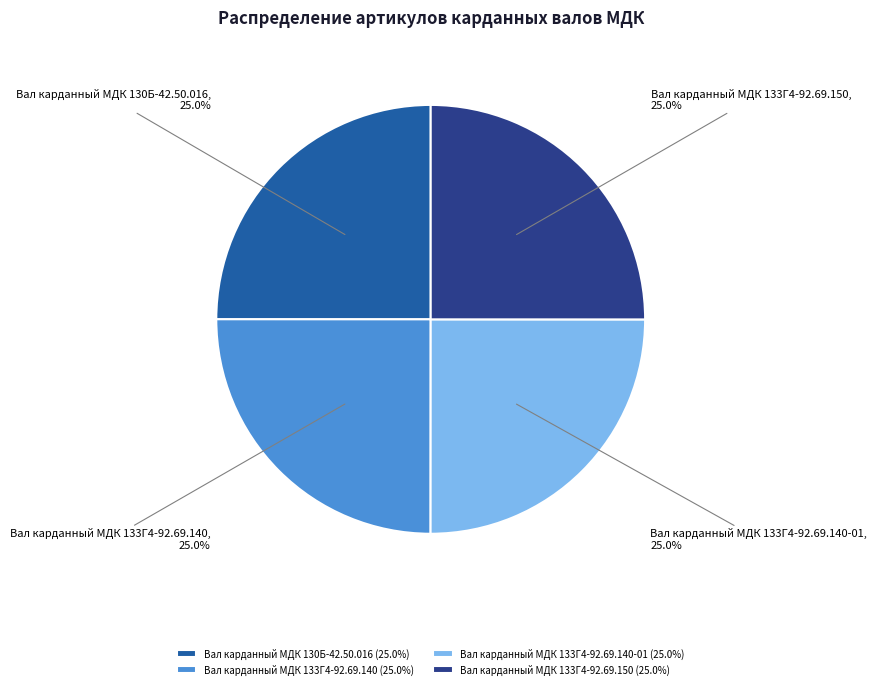

Is Вал карданный МДК 133Г4-92.69.150 the majority of the pie?

No